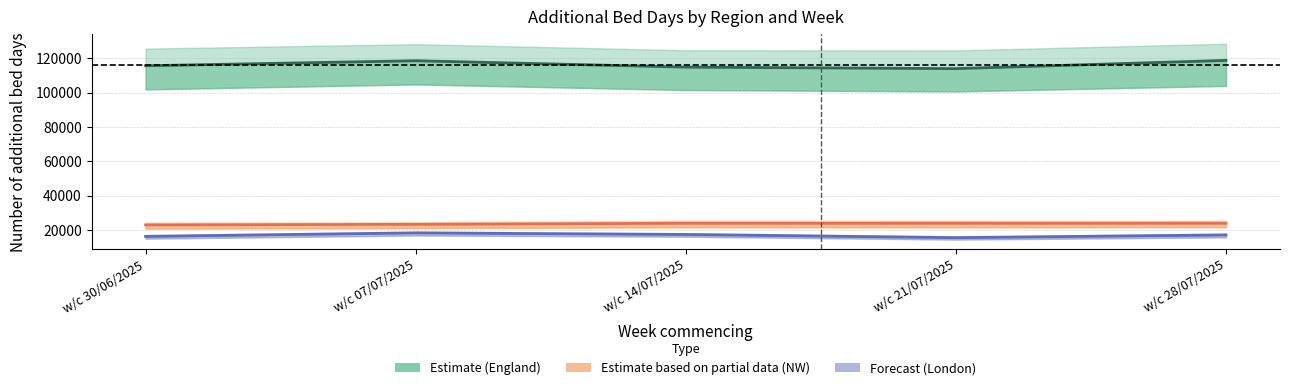

Count the number of categories in the chart.

5